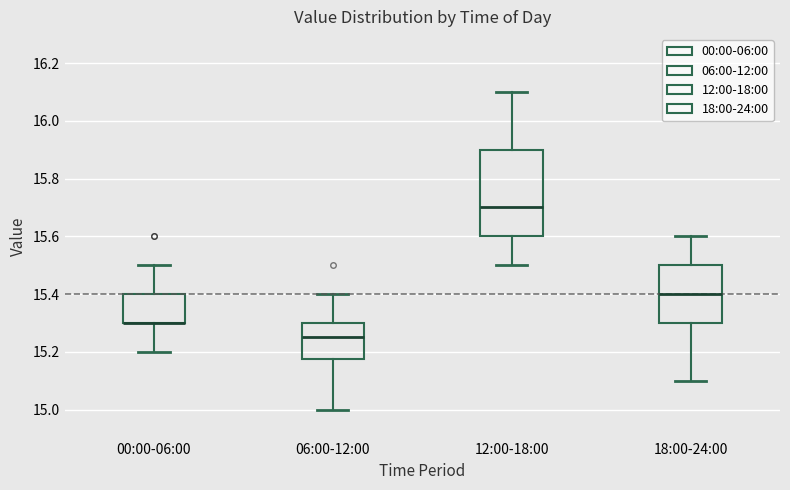

Where is the lower edge of the box for 00:00-06:00 on the y-axis? The values are not printed on the chart, so give them approximately, as read against the axis.

15.30